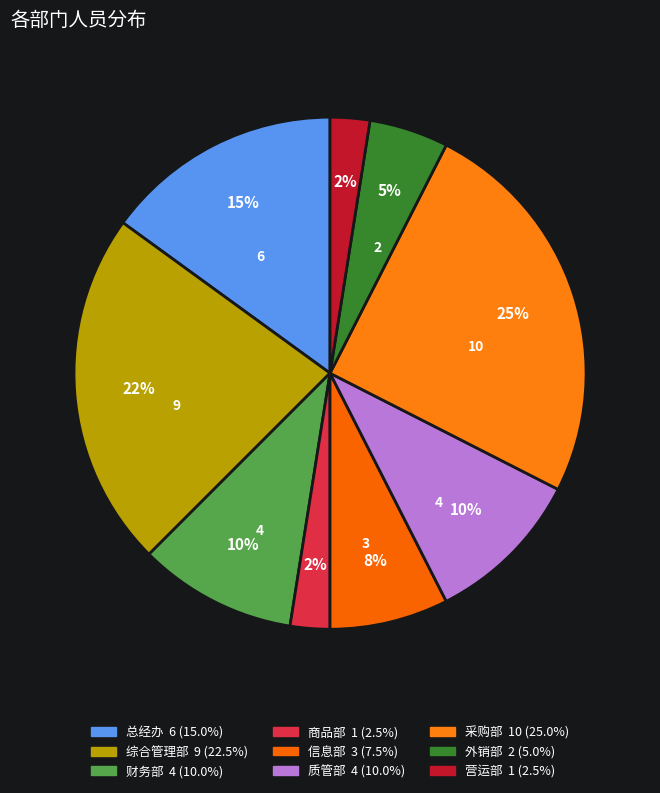

Rank the categories by value from lowest to highest.

商品部, 营运部, 外销部, 信息部, 财务部, 质管部, 总经办, 综合管理部, 采购部